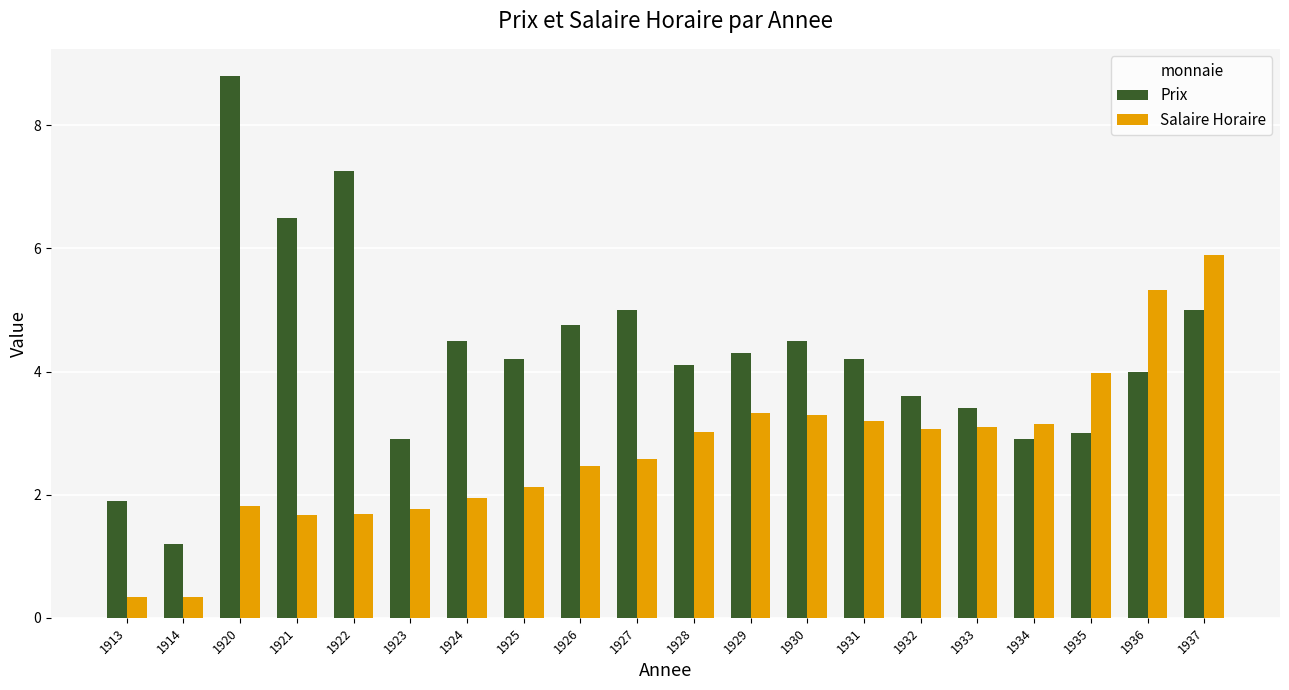

Which series has the largest total across all categories?

Prix